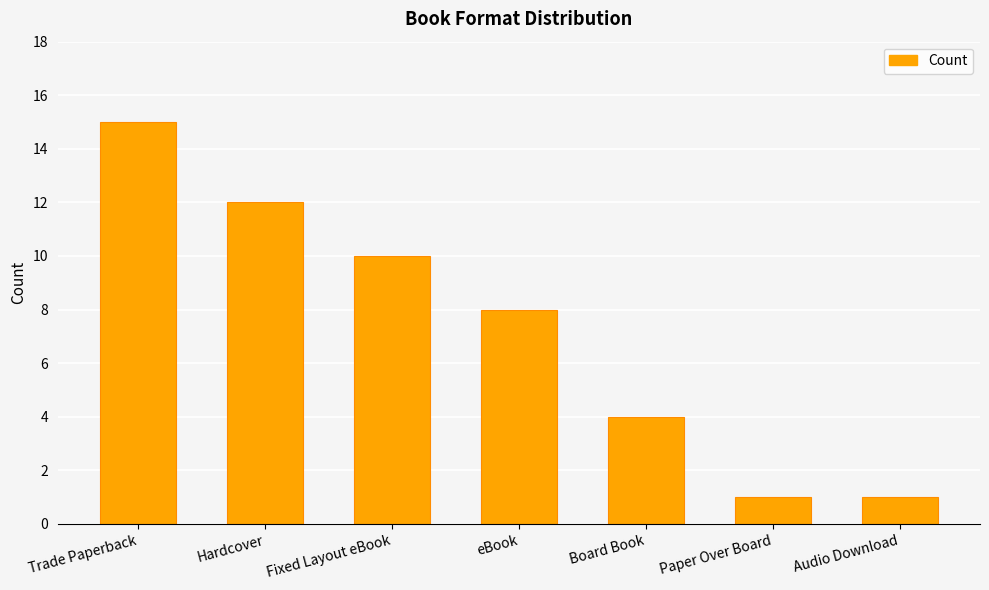

What position from the right is Board Book?

3